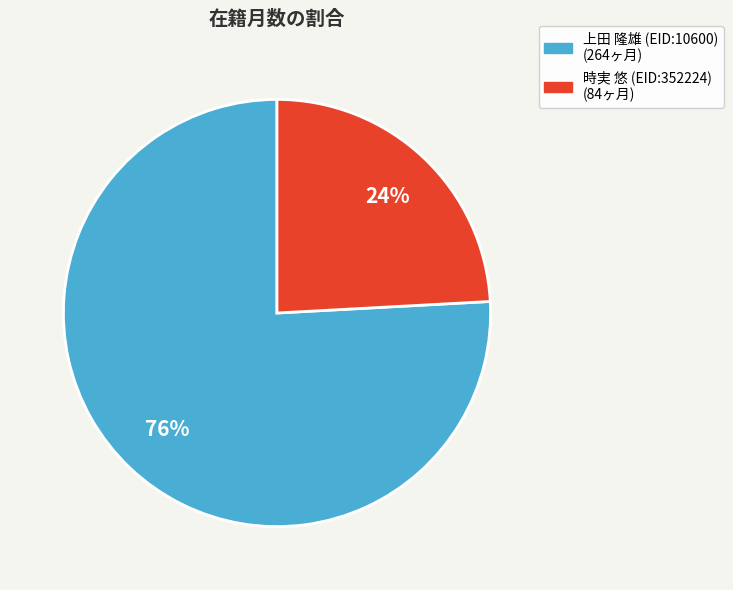

To the nearest percent, what is the difference between the largest and smallest slice percentages?

52%